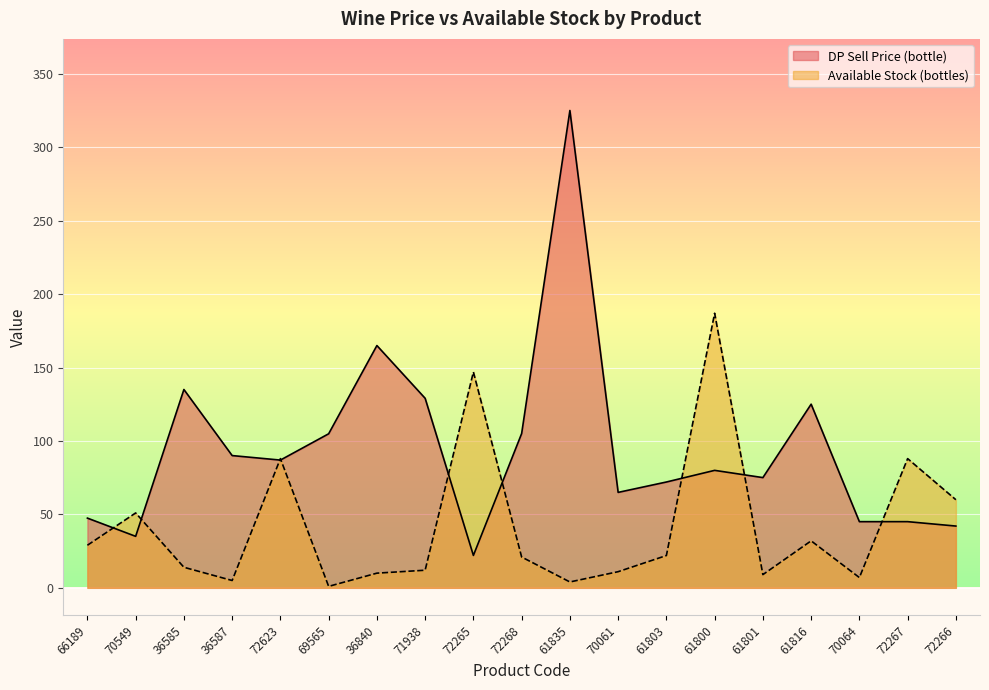

True or false: DP Sell Price (bottle) and Available Stock (bottles) intersect in this chart.

True